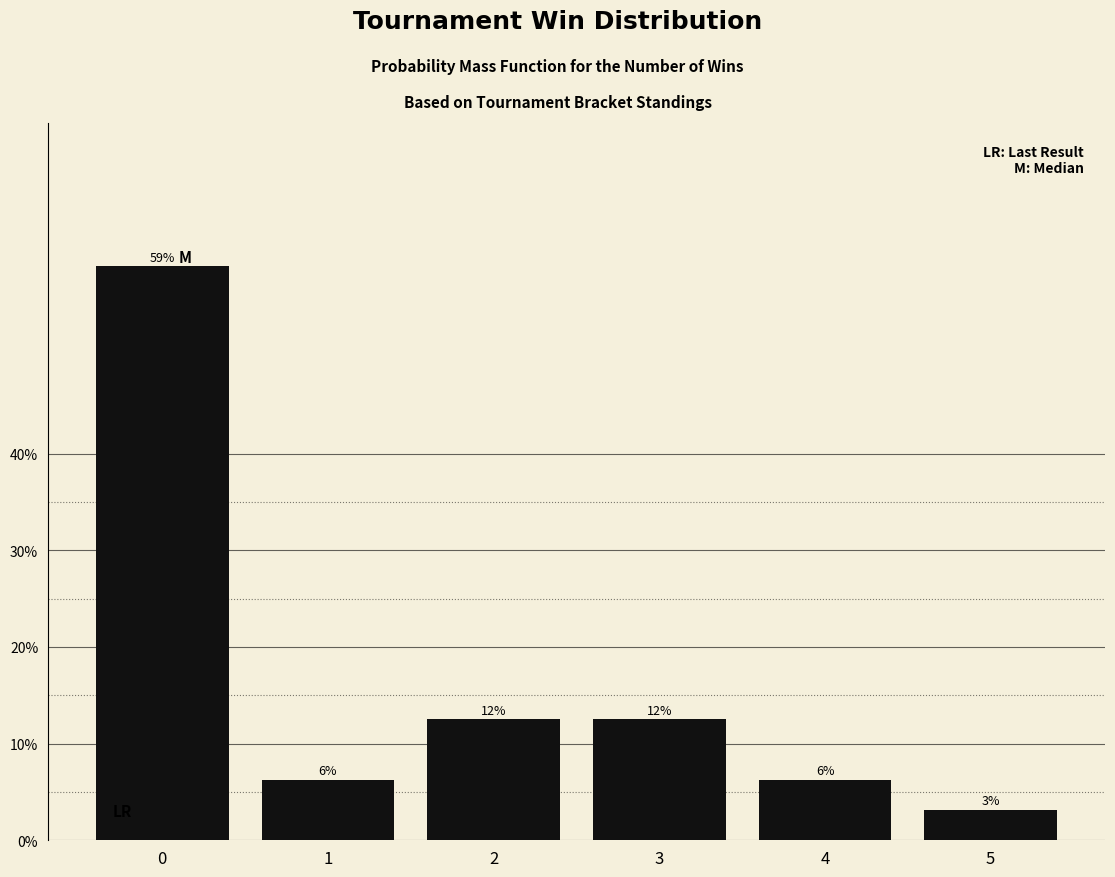

Are the bars horizontal?

No